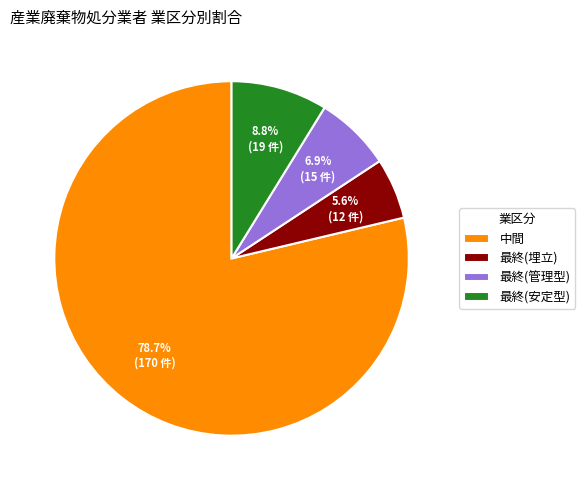

What percentage is NOT represented by 最終(管理型)?

93.1%